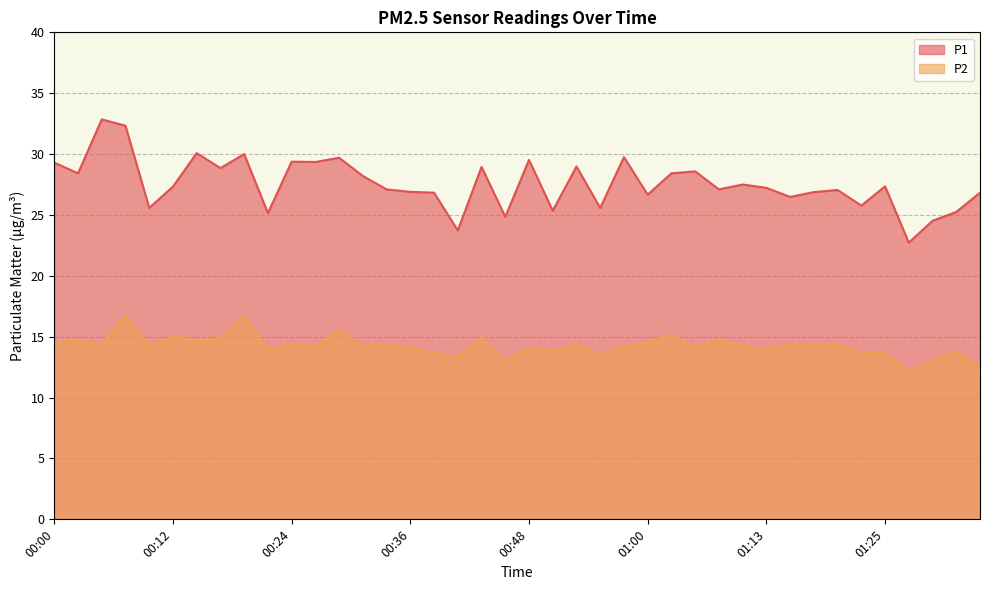

List the series in order of their peak value, highest first.

P1, P2